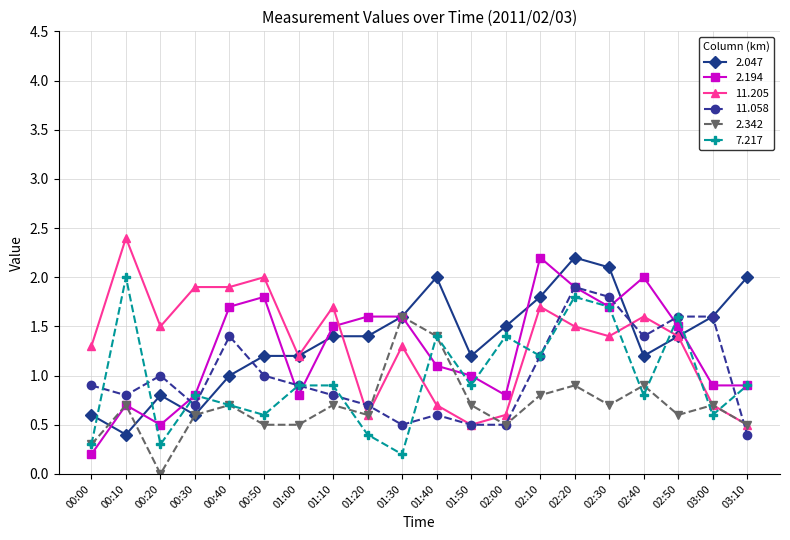

Count the number of data series in this chart.

6